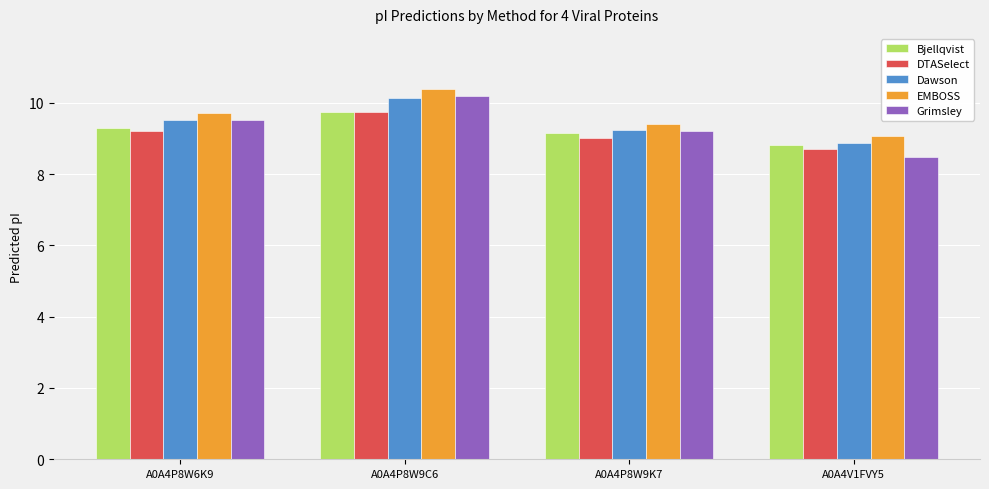

What is the sum of the DTASelect values at A0A4P8W9C6 and A0A4P8W9K7?

18.8